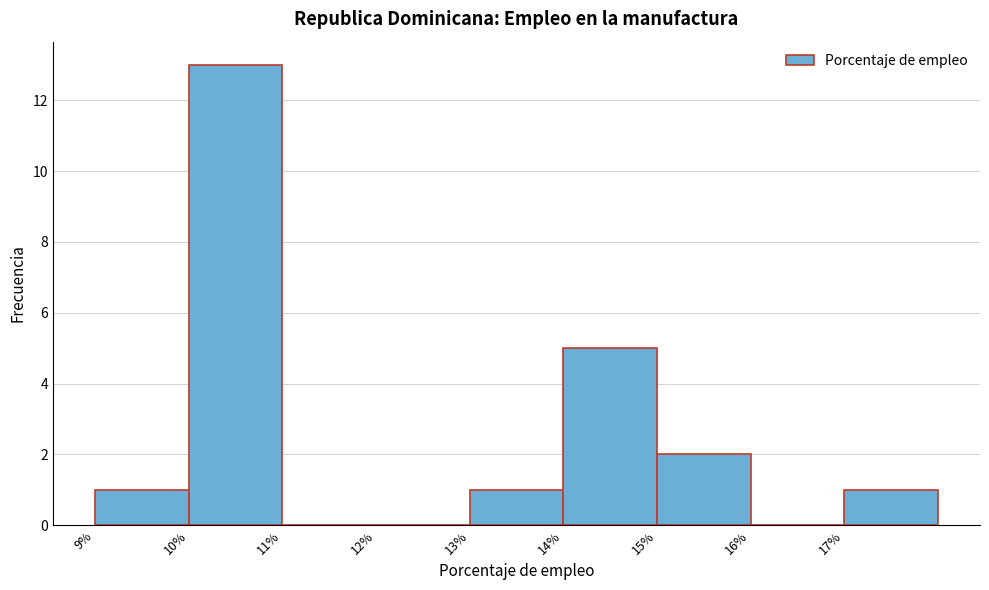

Which range on the x-axis has the tallest bar?

10 to 11